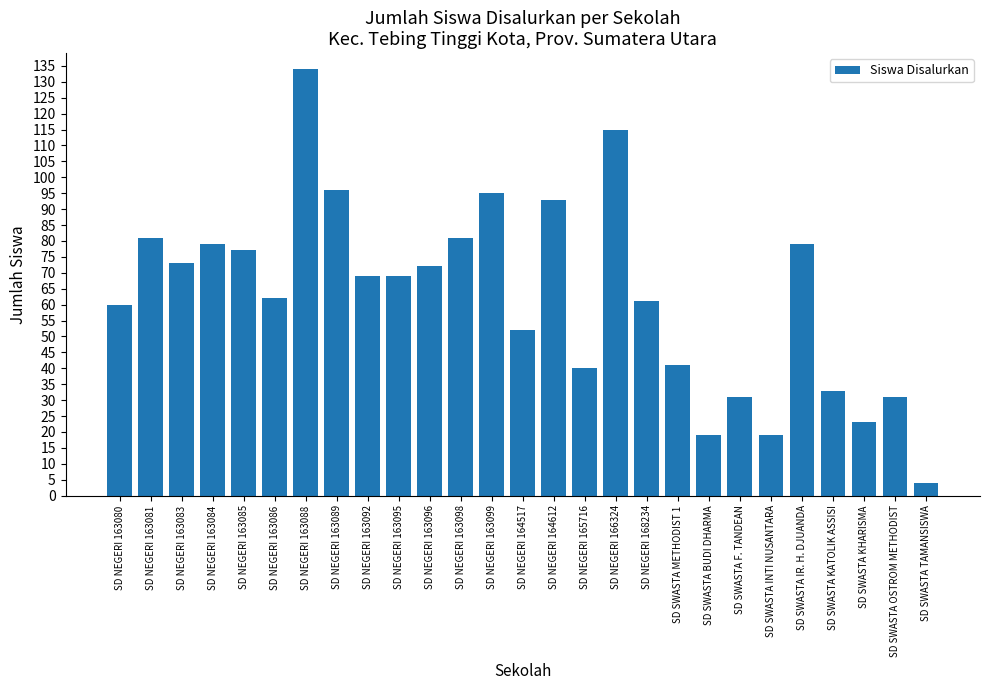

What is the minimum value shown in the chart?

4